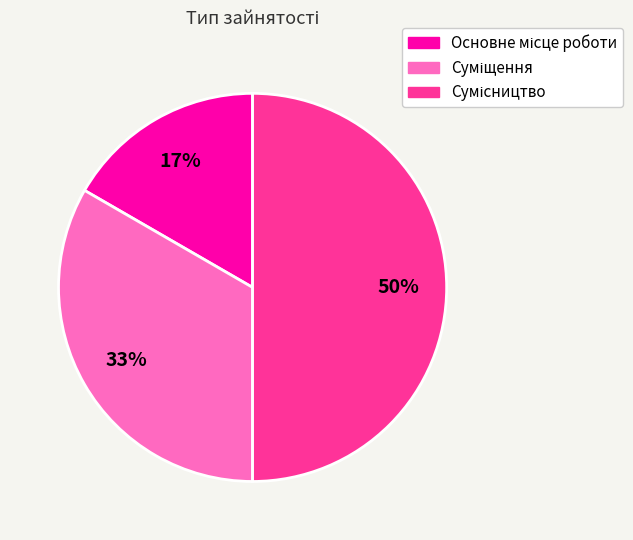

To the nearest percent, what is the difference between the largest and smallest slice percentages?

33%